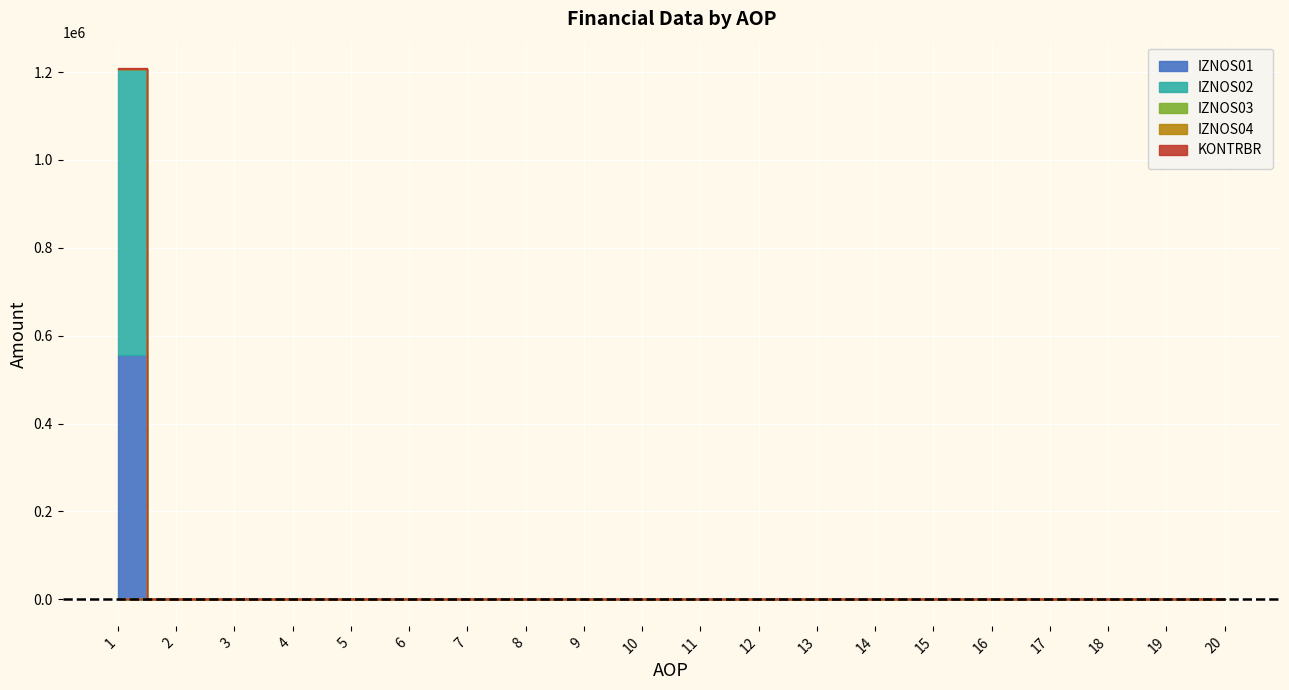

The IZNOS01 series shows -183864.1 at 13. True or false?

False